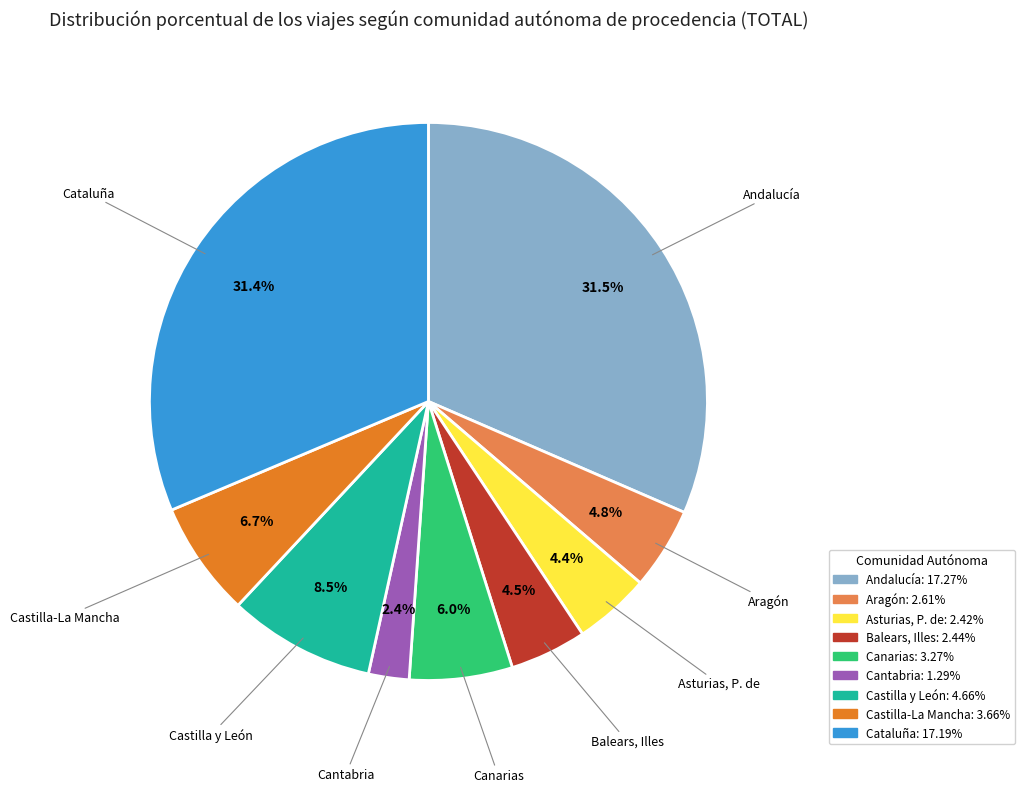

To the nearest percent, what is the average slice percentage?

11%